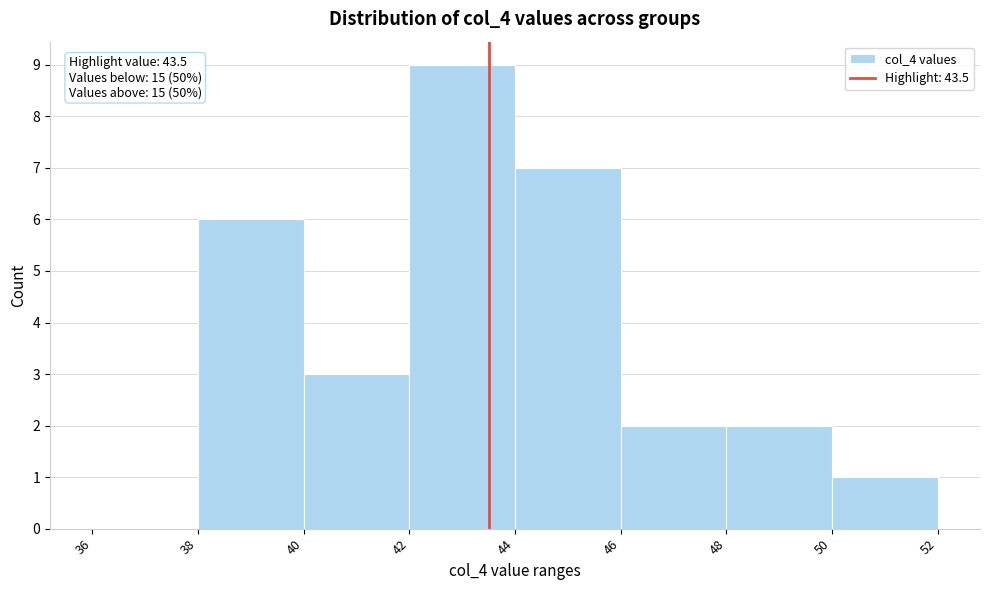

Over which range of the x-axis is the bar tallest?

42 to 44